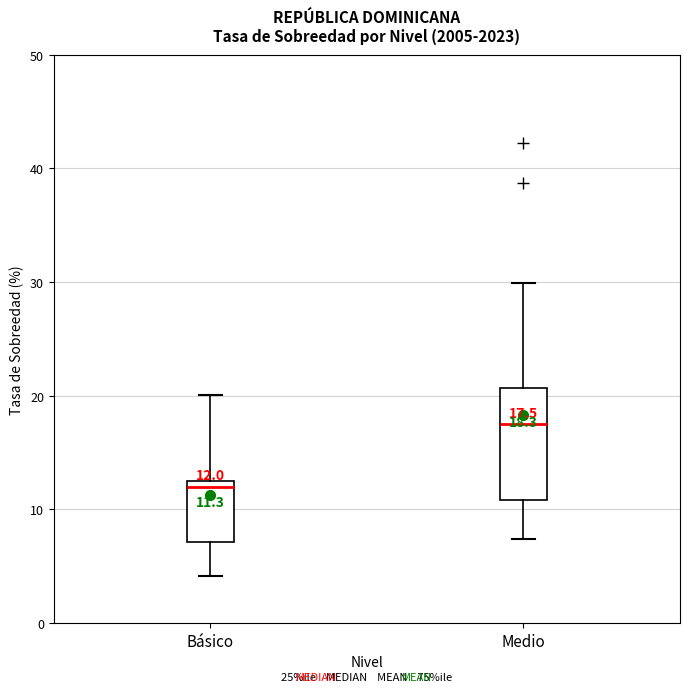

Which box is the tallest, from its lower edge to its upper edge?

Medio